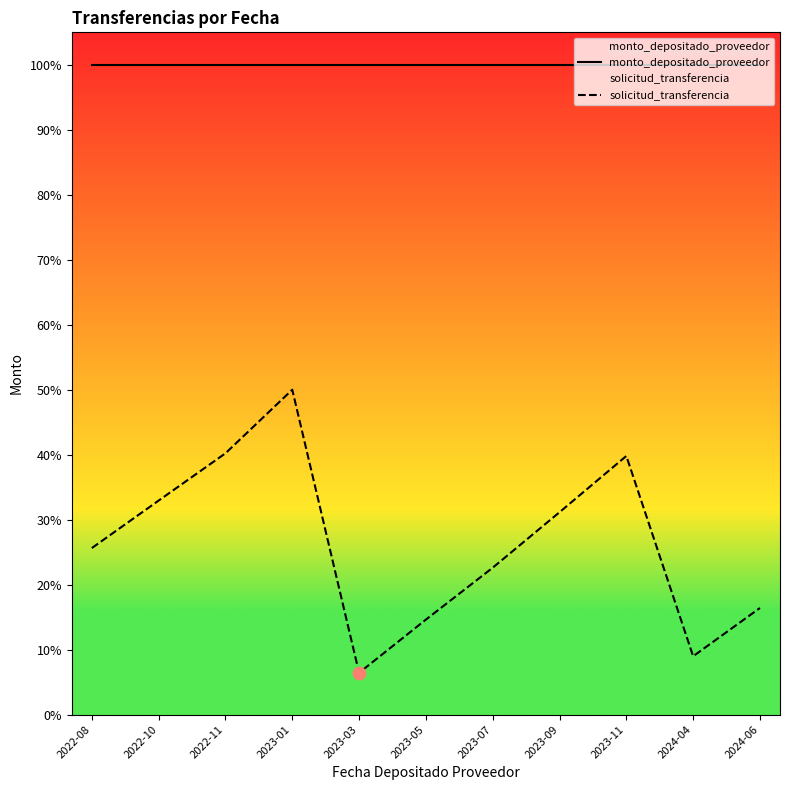

Which series has the largest total across all categories?

monto_depositado_proveedor